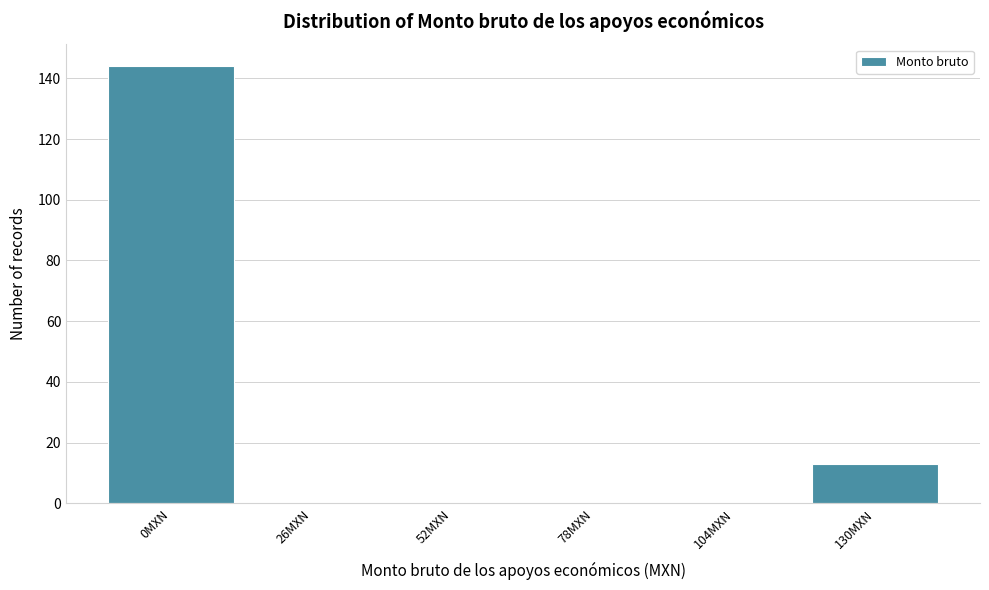

Reading left to right, what are all the values shown in this chart?

0MXN=144	26MXN=0	52MXN=0	78MXN=0	104MXN=0	130MXN=13